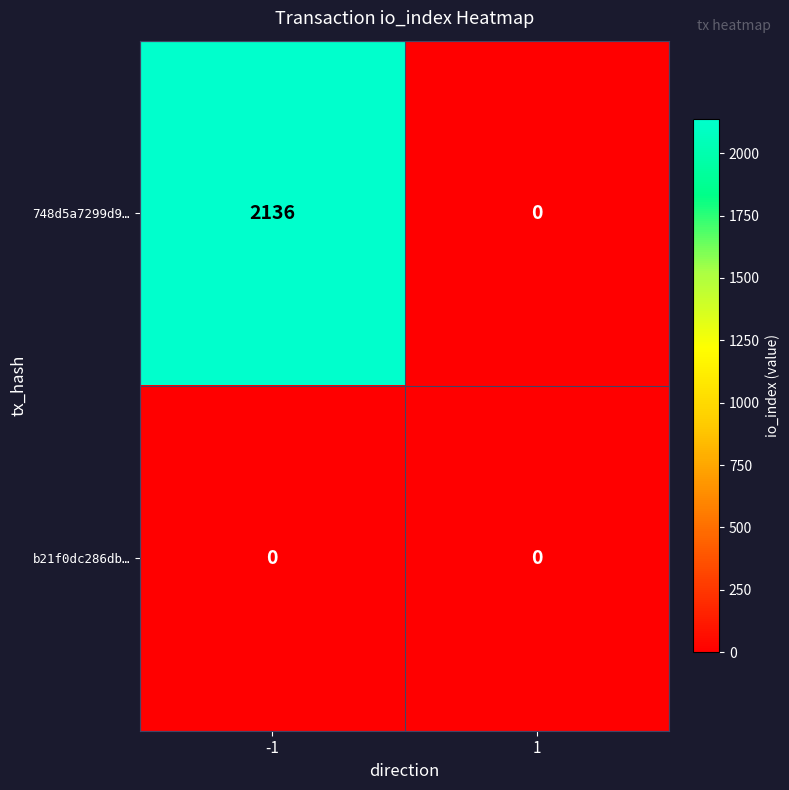

Reading left to right, transcribe all the data shown in this chart.

748d5a7299d9…: -1=2136	1=0
b21f0dc286db…: -1=0	1=0